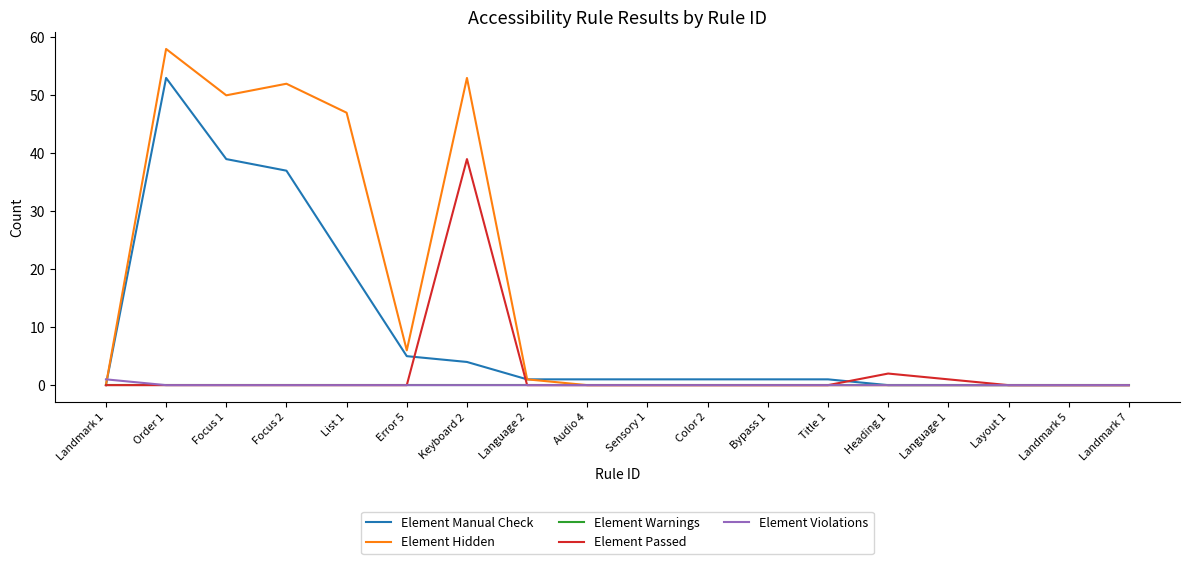

At which category is the sum across all series the highest?

Order 1